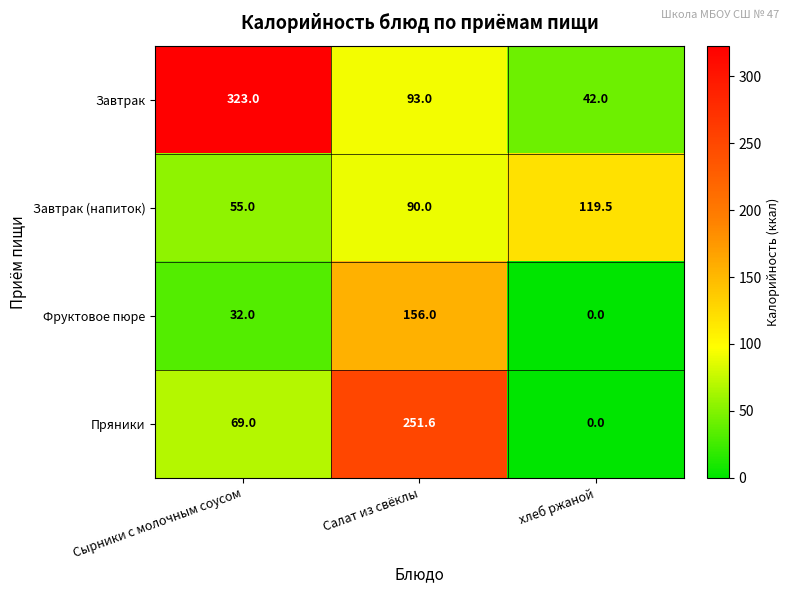

What is the average value of the Завтрак series?

152.7